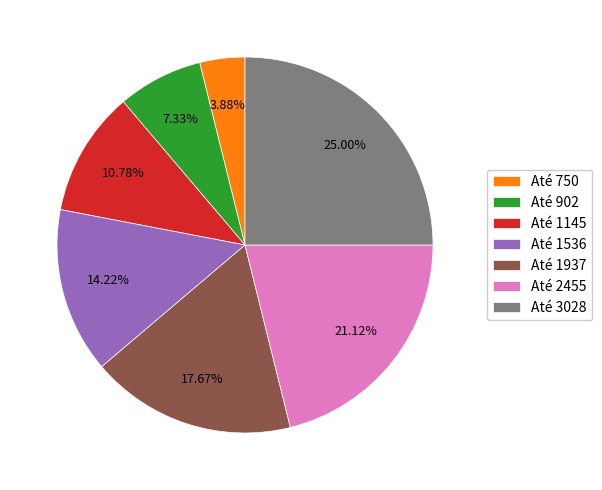

To the nearest percent, what is the average slice percentage?

14%